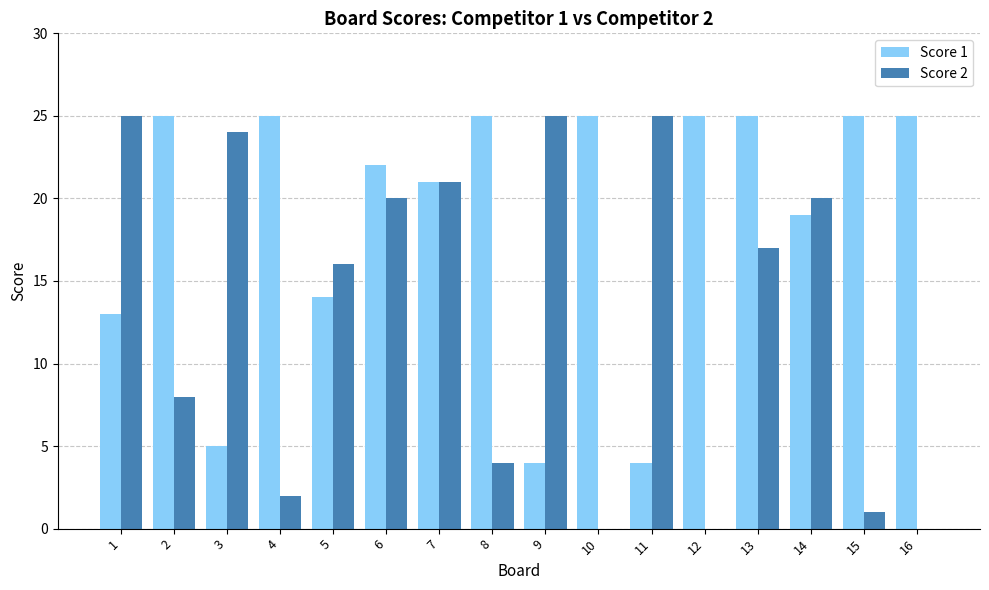

The value of Score 1 at 10 is 38. True or false?

False